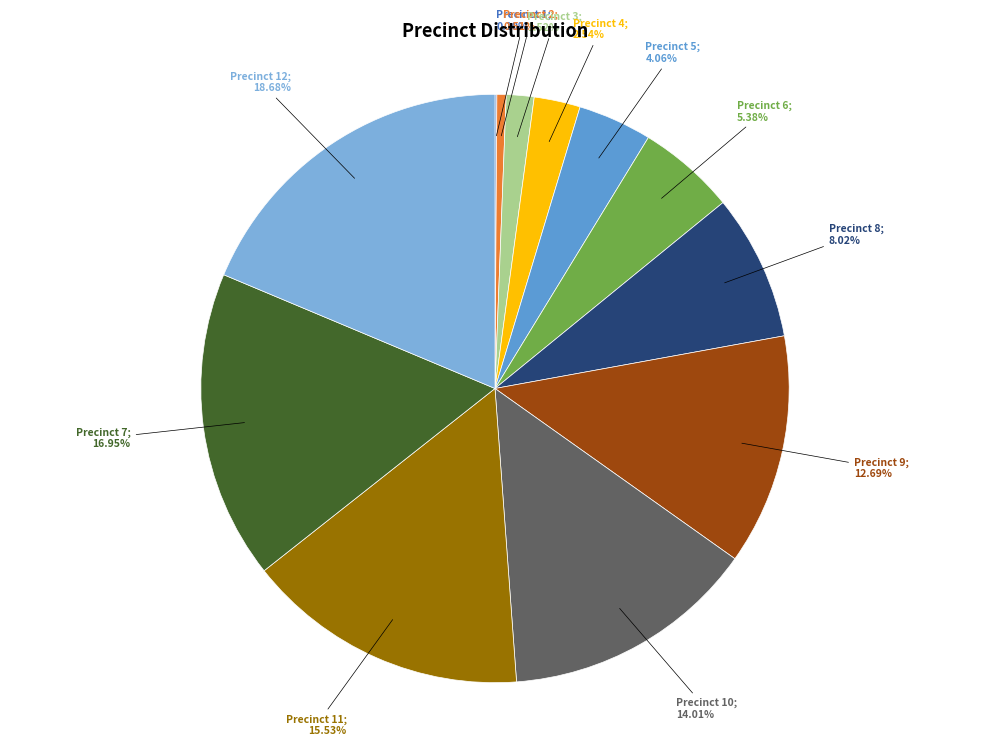

To the nearest percent, what is the difference between the largest and smallest slice percentages?

19%